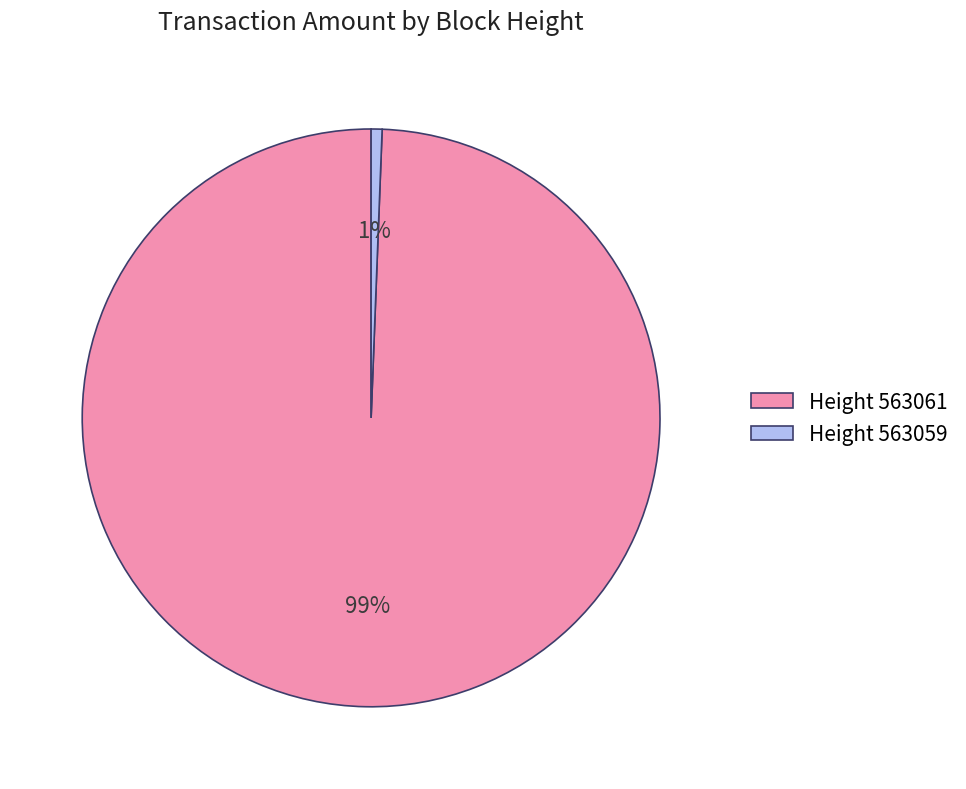

Do Height 563059 and Height 563061 together represent more than half of the pie?

Yes